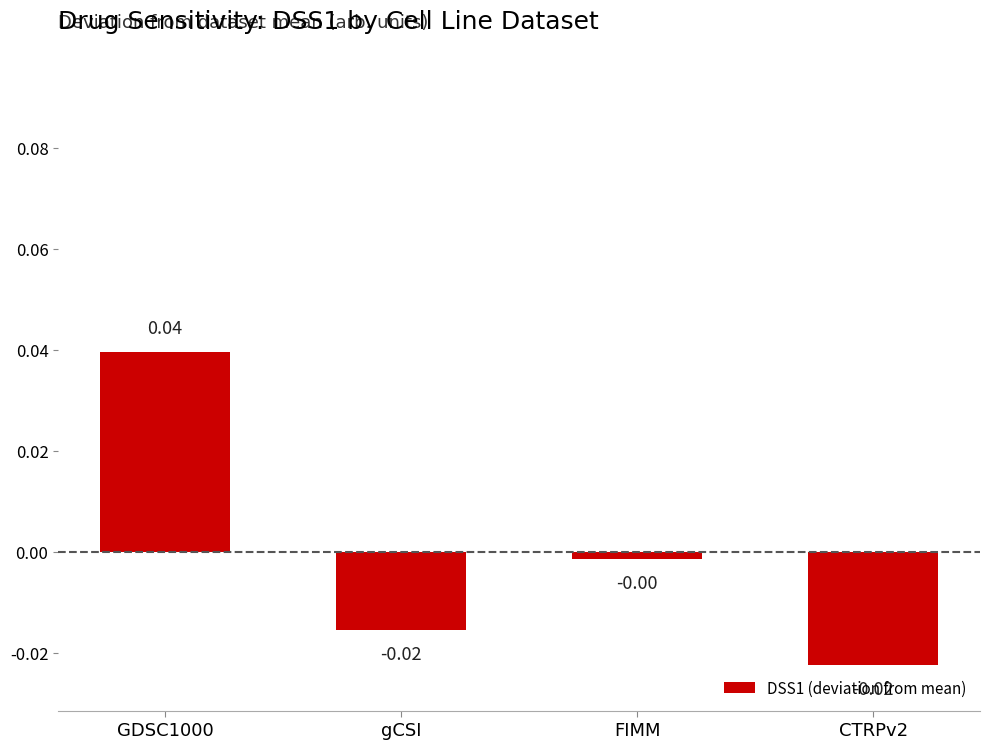

Where is the data nearest to the value 0?

FIMM